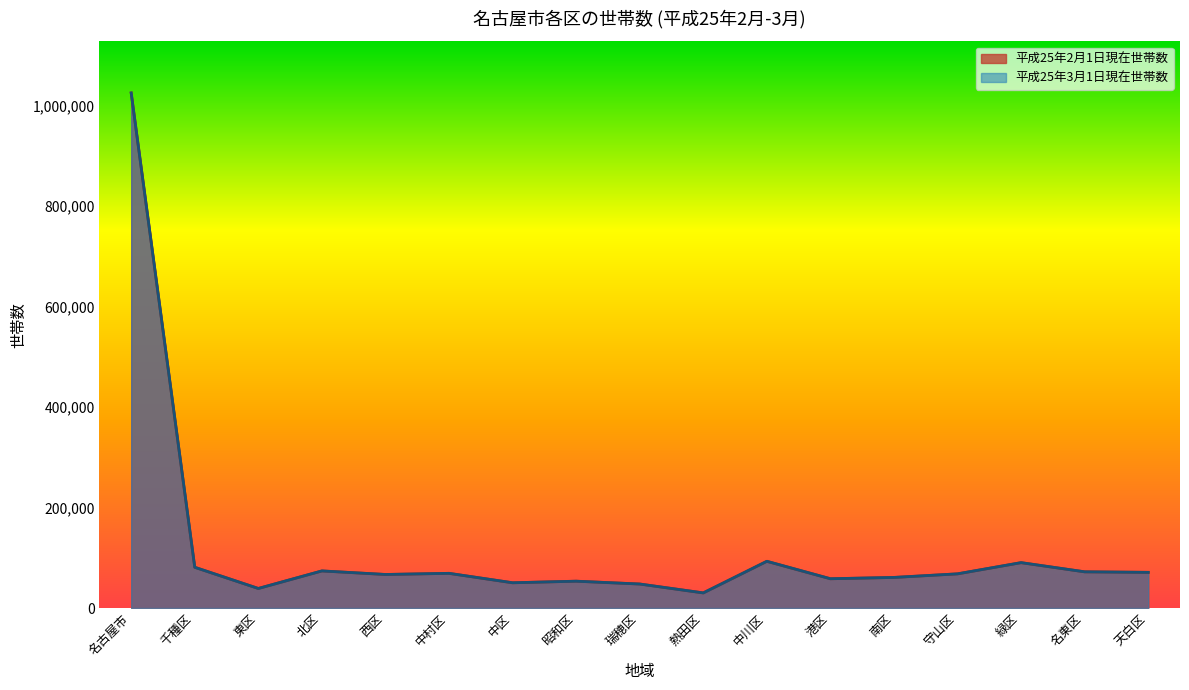

At which category does the chart reach its peak across all series?

名古屋市